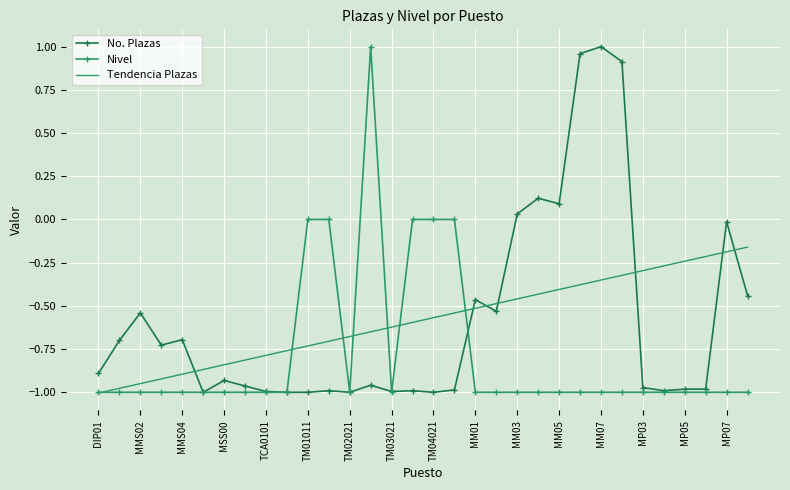

How many intersections are there between Tendencia Plazas and No. Plazas?

7